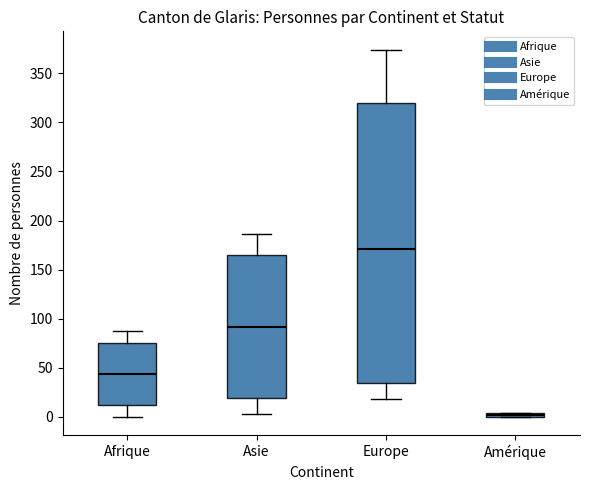

Comparing the boxes themselves (not the whiskers), which one is the tallest?

Europe